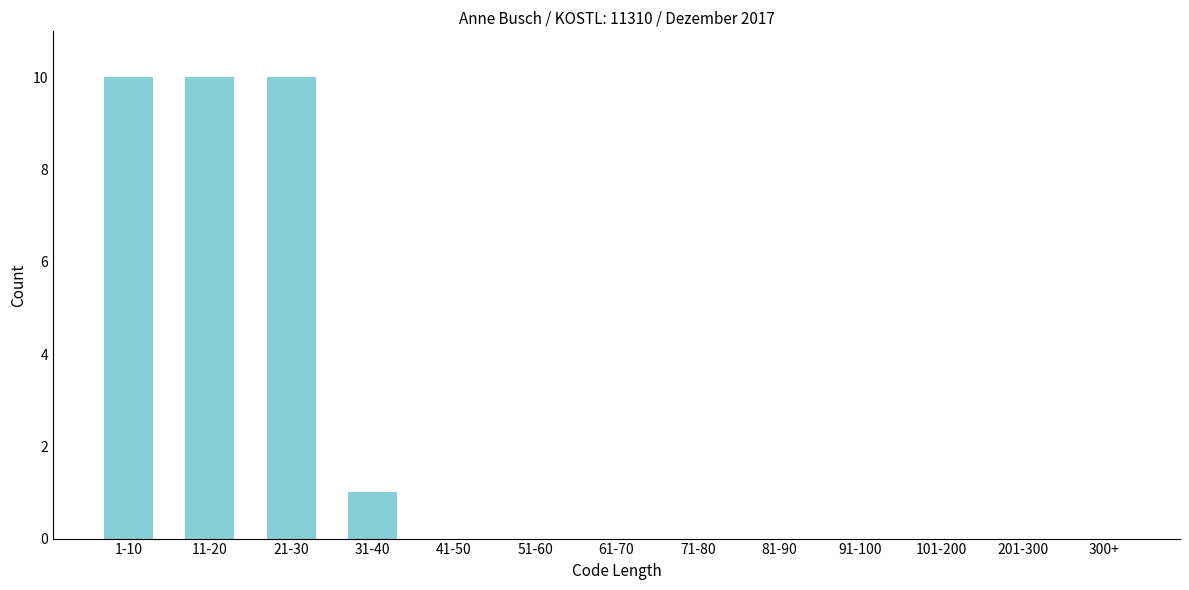

Reading left to right, list all the values displayed in this chart.

1-10=10	11-20=10	21-30=10	31-40=1	41-50=0	51-60=0	61-70=0	71-80=0	81-90=0	91-100=0	101-200=0	201-300=0	300+=0